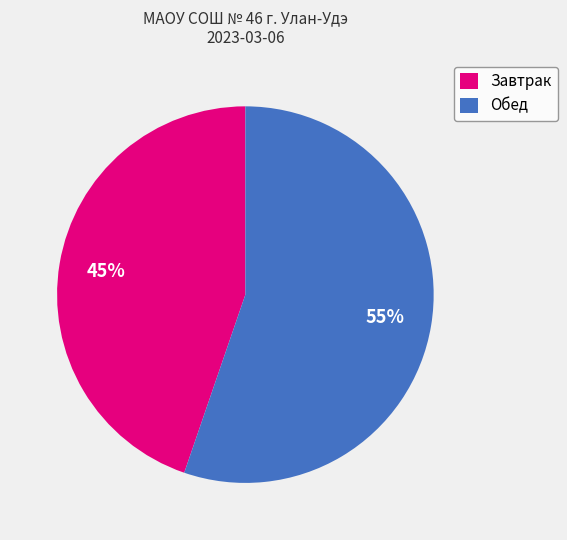

Approximately how many times larger is the value at Завтрак compared to Обед?

0.8